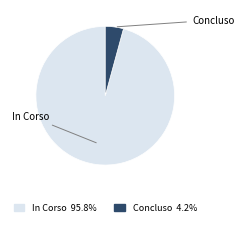

Does any single category account for the majority?

Yes